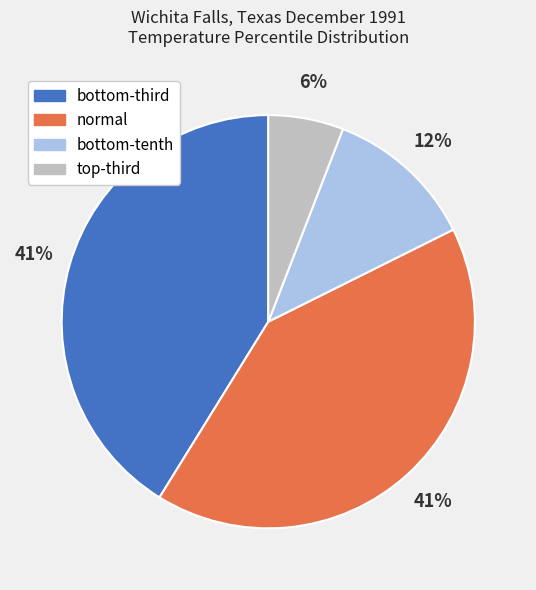

Which slice is the smallest?

top-third